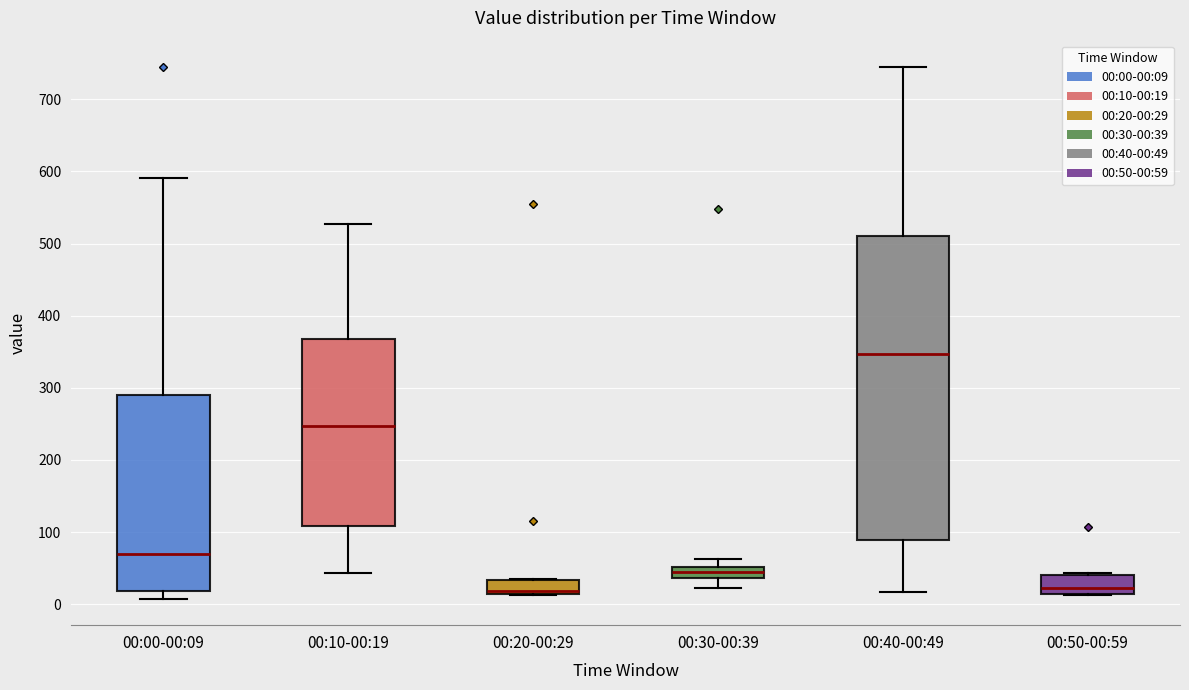

Which box is the tallest, from its lower edge to its upper edge?

00:40-00:49